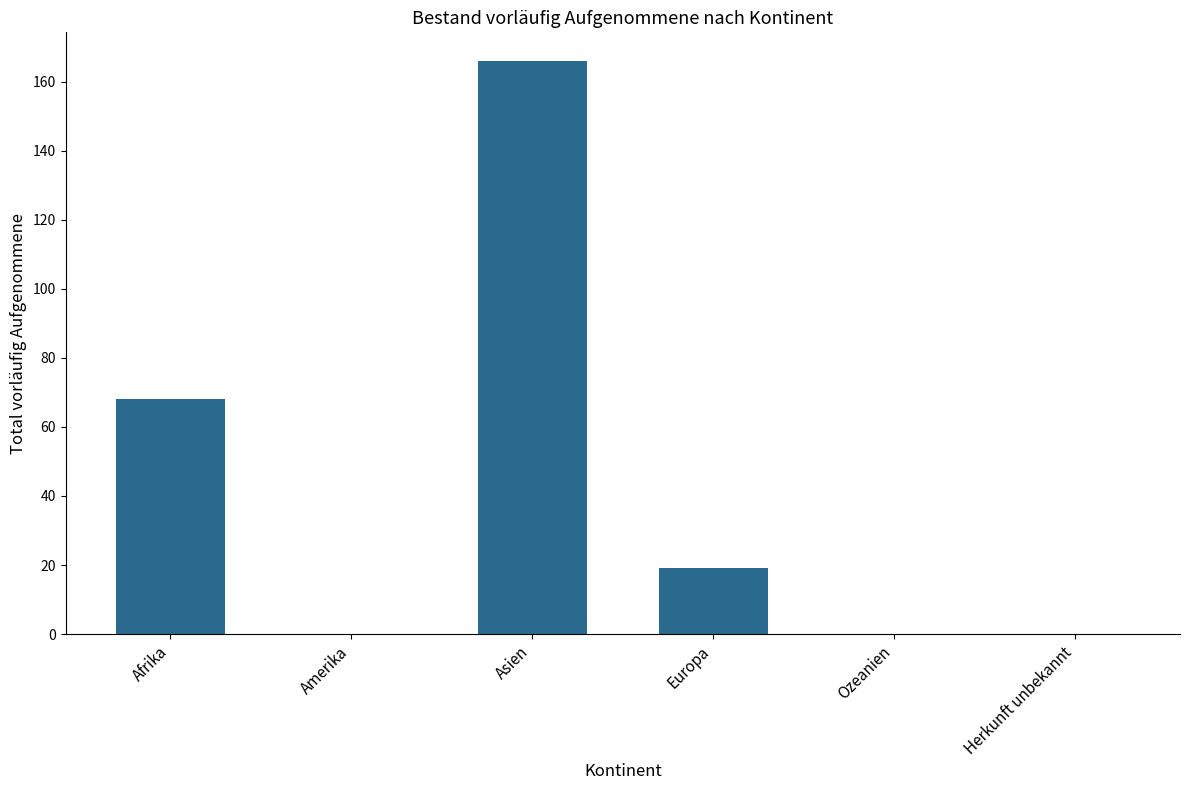

Between Ozeanien and Afrika, which is larger?

Afrika